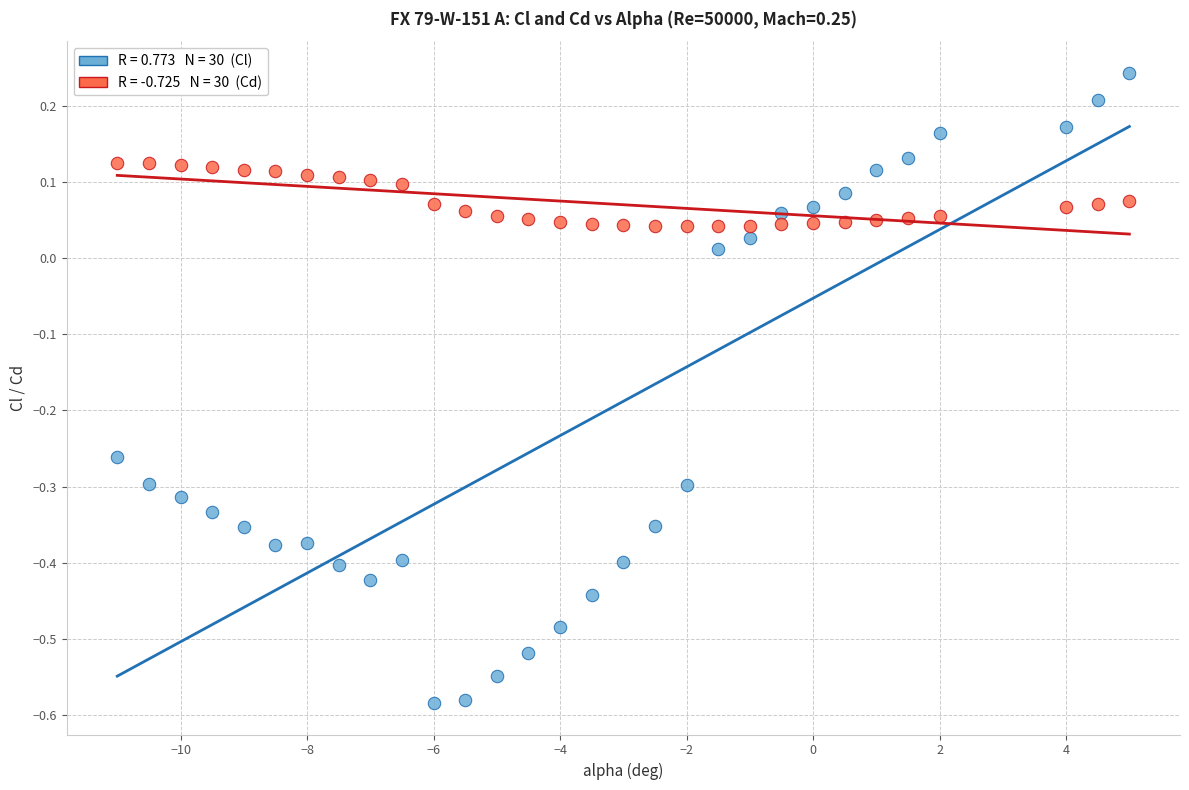

Across all data points, what is the range of X values (max minus min)?

16.0